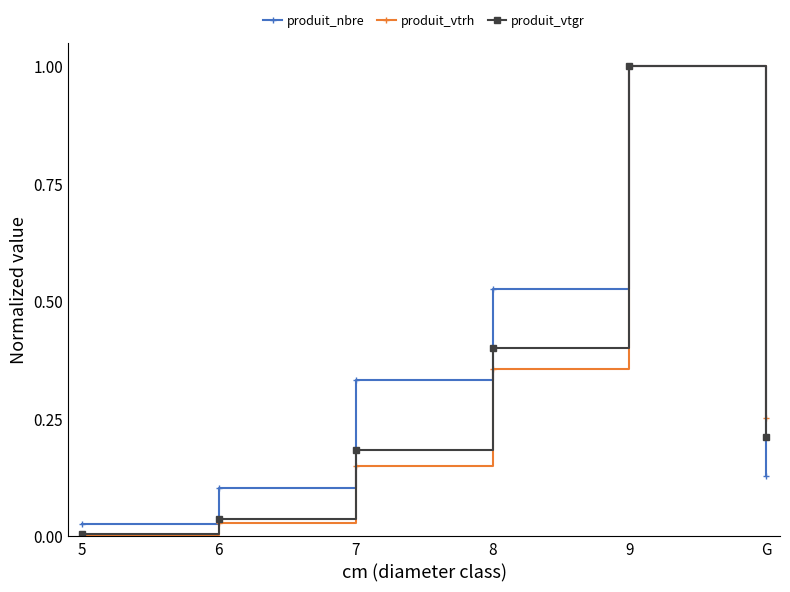

Which series has the largest total across all categories?

produit_nbre